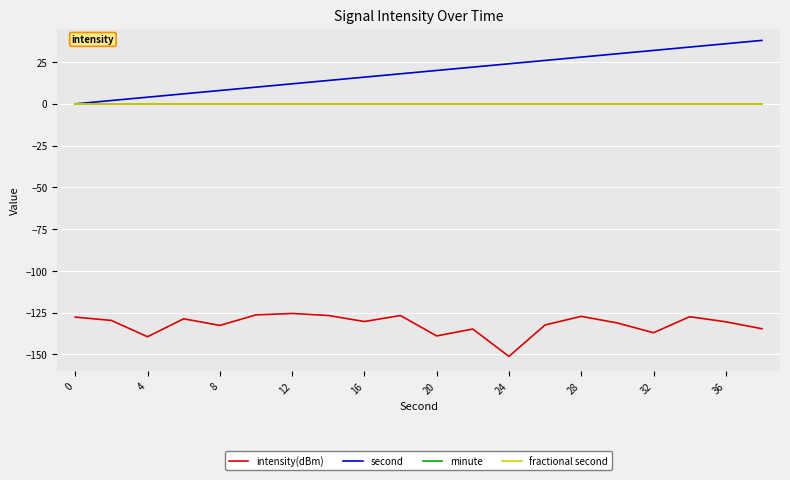

Which series has the largest total across all categories?

second